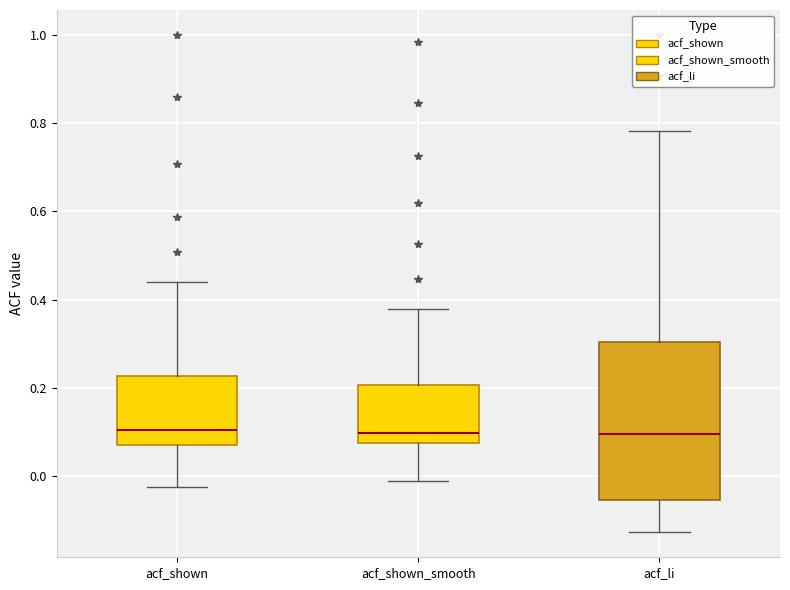

Reading left to right, read every box against the y-axis: the position of its median line, the range the box covers, and the ends of its whiskers. The values are not printed on the chart, so give them approximately, as read against the axis.

acf_shown: median 0.10, box 0.08 to 0.22, whiskers -0.02 to 0.44
acf_shown_smooth: median 0.10, box 0.08 to 0.20, whiskers -0.02 to 0.38
acf_li: median 0.10, box -0.06 to 0.30, whiskers -0.12 to 0.78